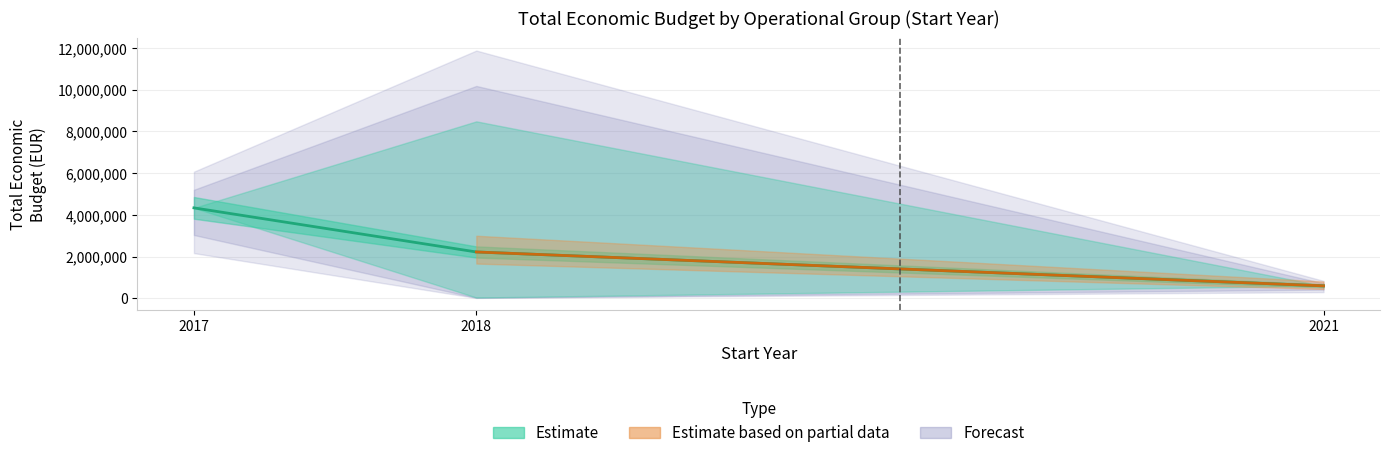

At which label is the value closest to 2468141?

2018